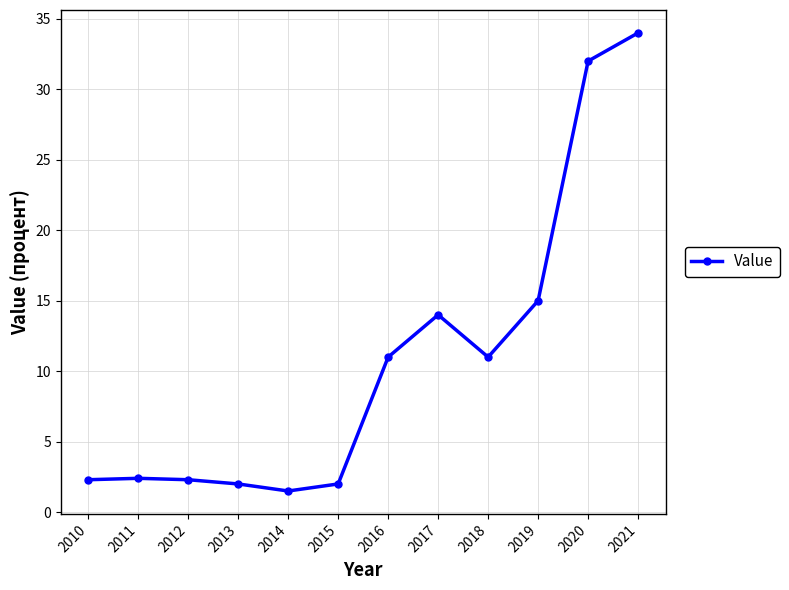

The chart shows a value of 26.8 at 2019. True or false?

False